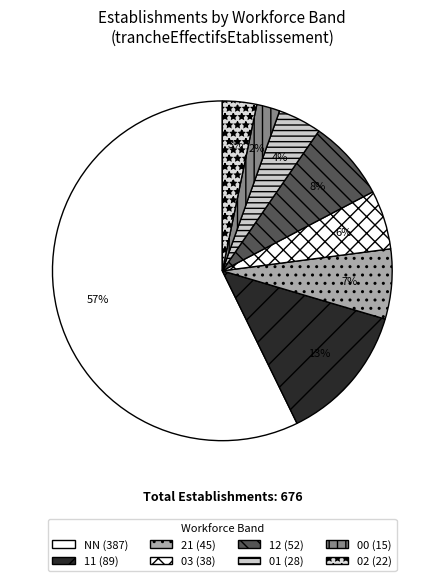

Which slice is the smallest?

00